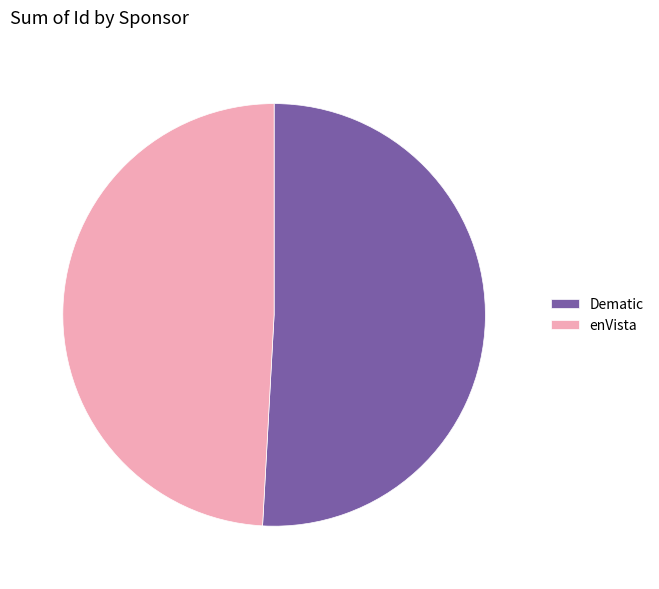

Do enVista and Dematic together represent more than half of the pie?

Yes